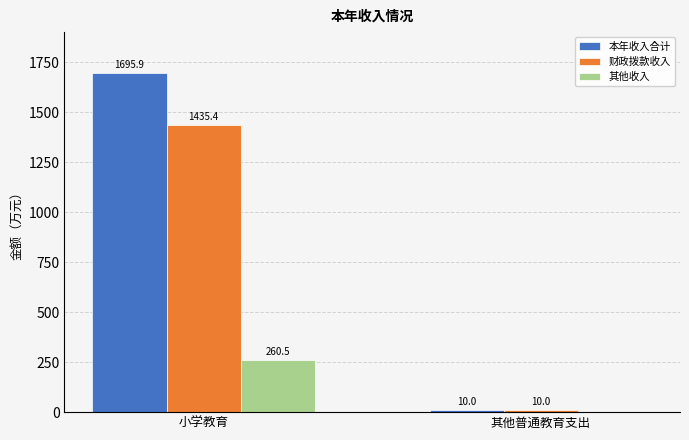

Is it true that 本年收入合计 equals 2993.5 at 小学教育?

False